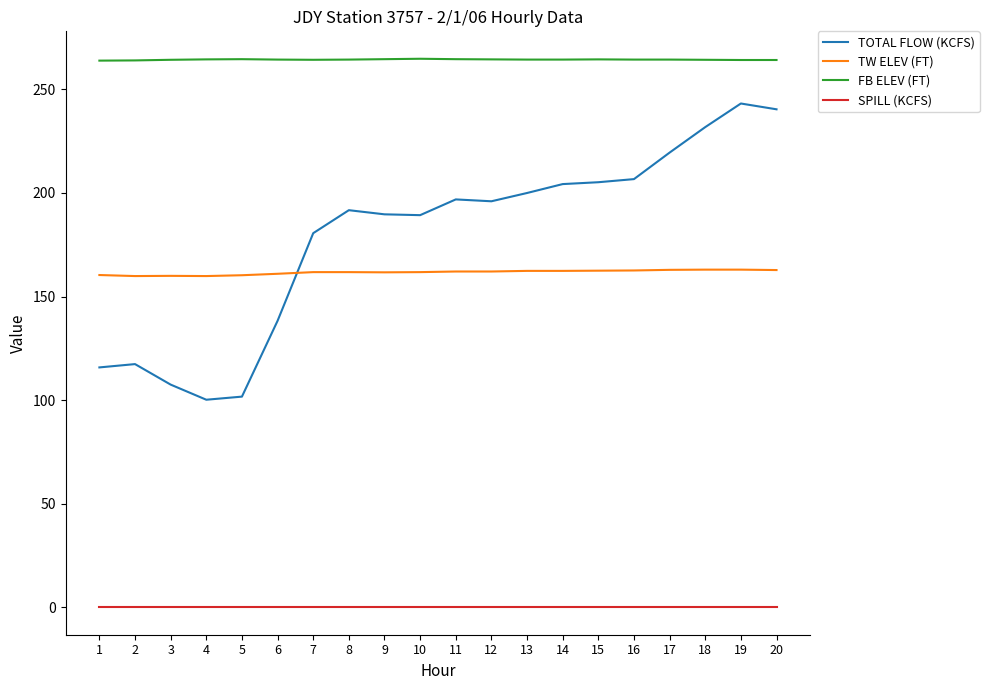

What is the lowest value of the FB ELEV (FT) series?

263.9